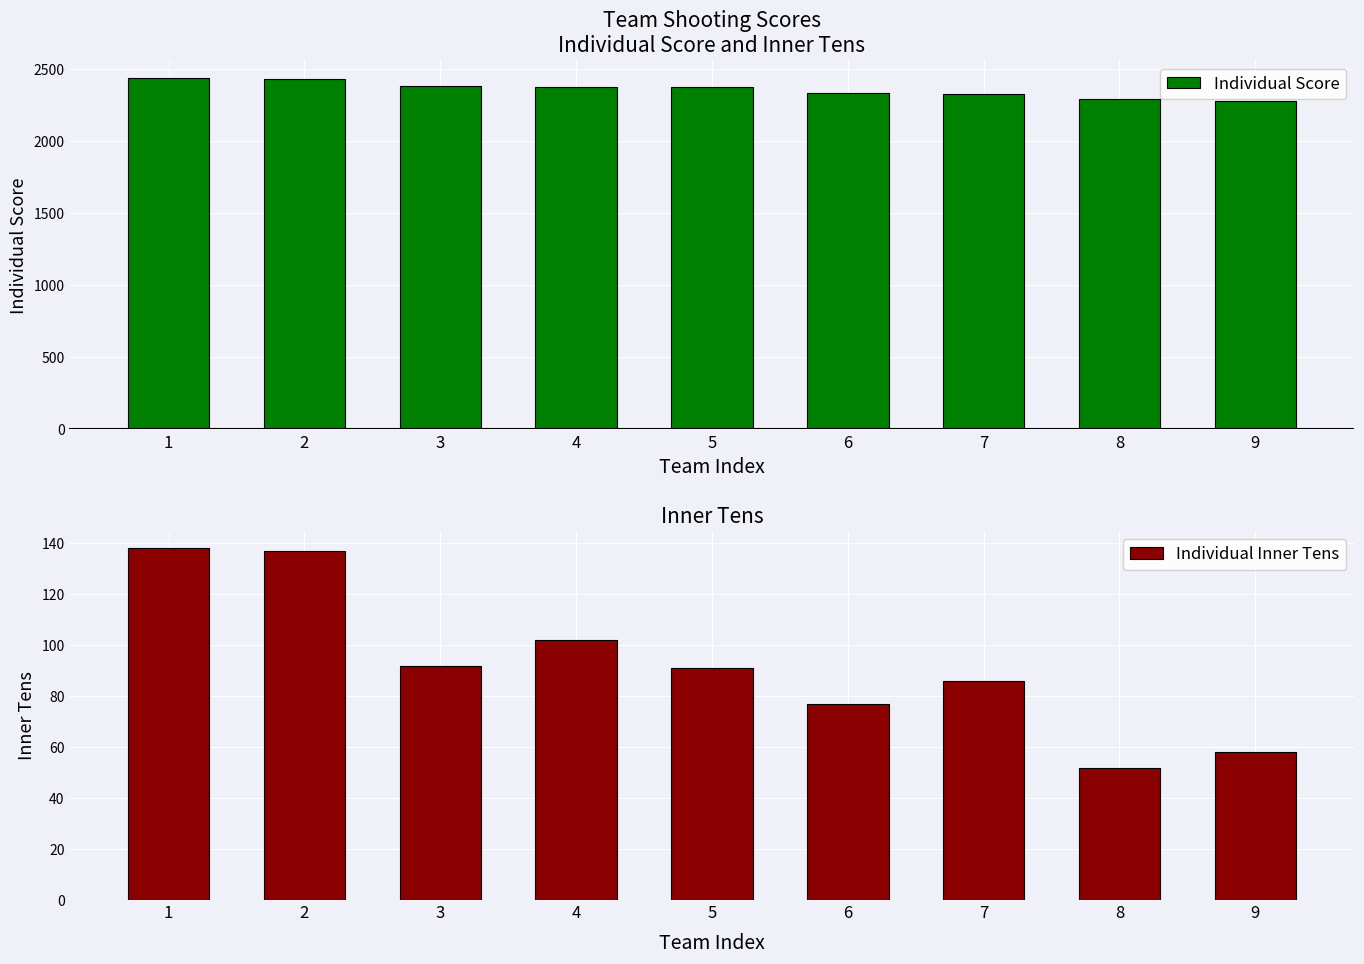

Count the Individual Inner Tens values in the range 77 to 102.

5